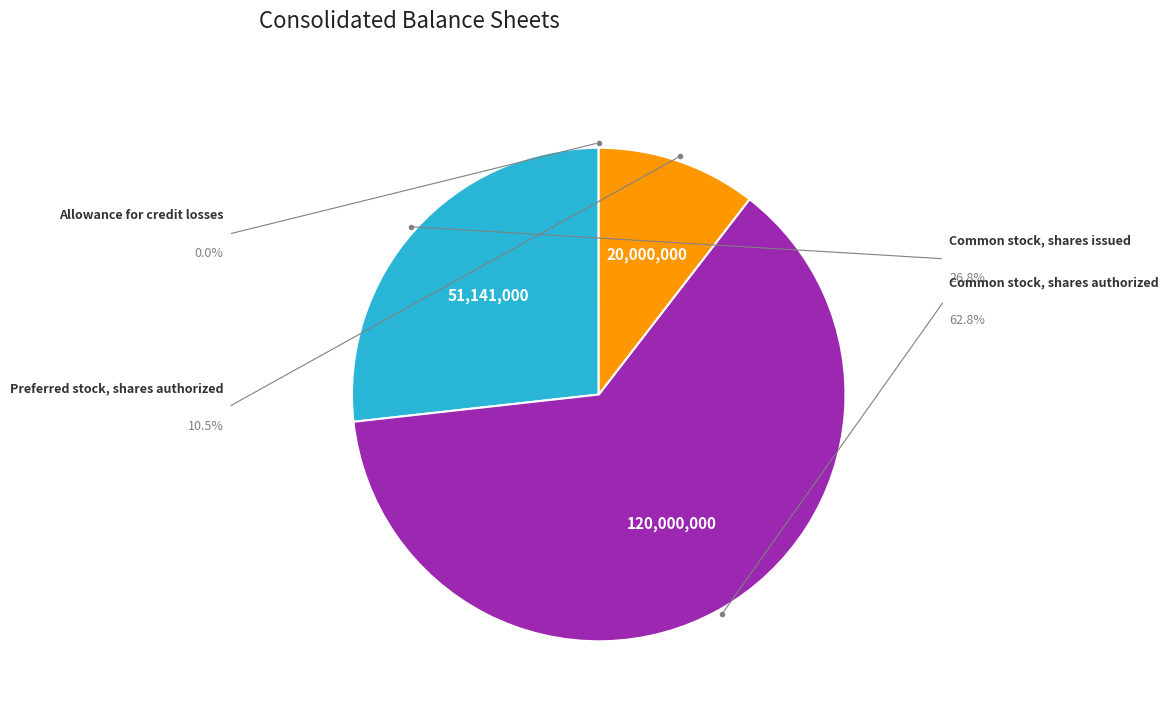

Rank the categories by value from lowest to highest.

Allowance for credit losses, Preferred stock, shares authorized, Common stock, shares issued, Common stock, shares authorized